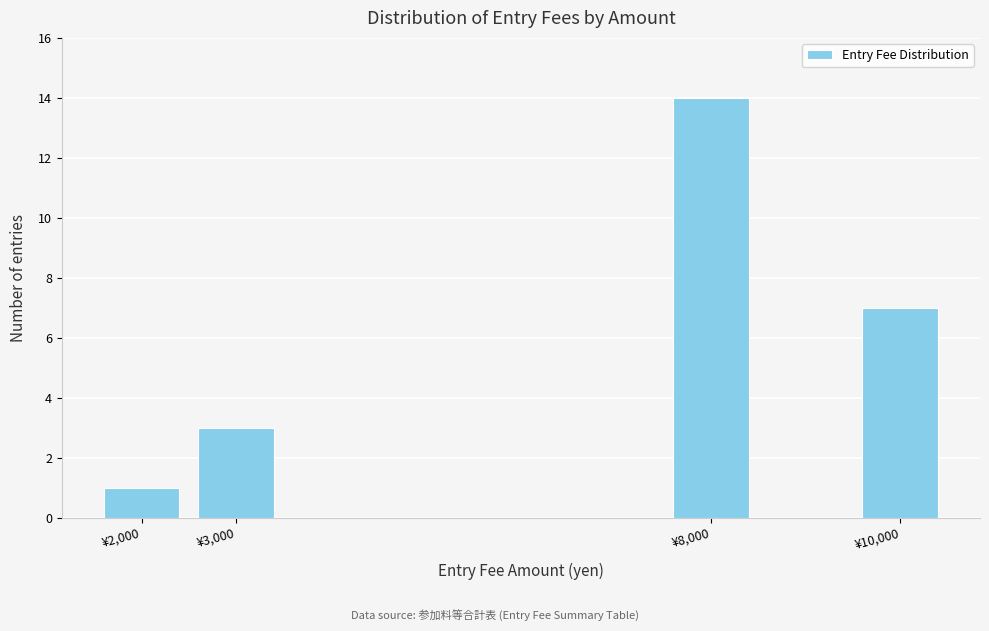

Reading left to right, transcribe all the data shown in this chart.

1	3	14	7